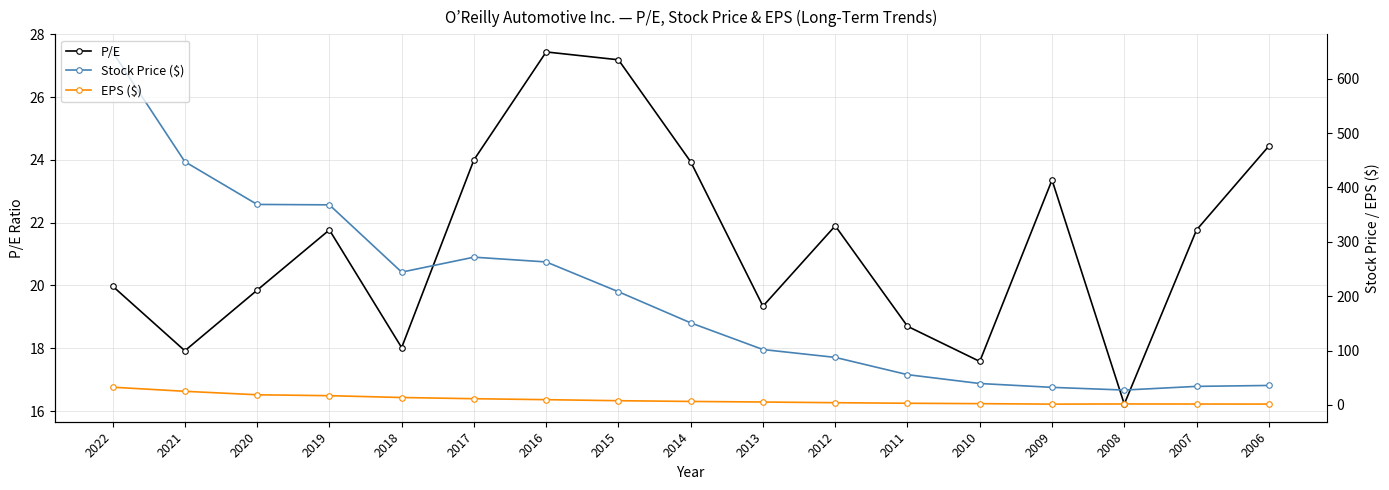

The value of P/E at 2018 is 18.0. True or false?

True